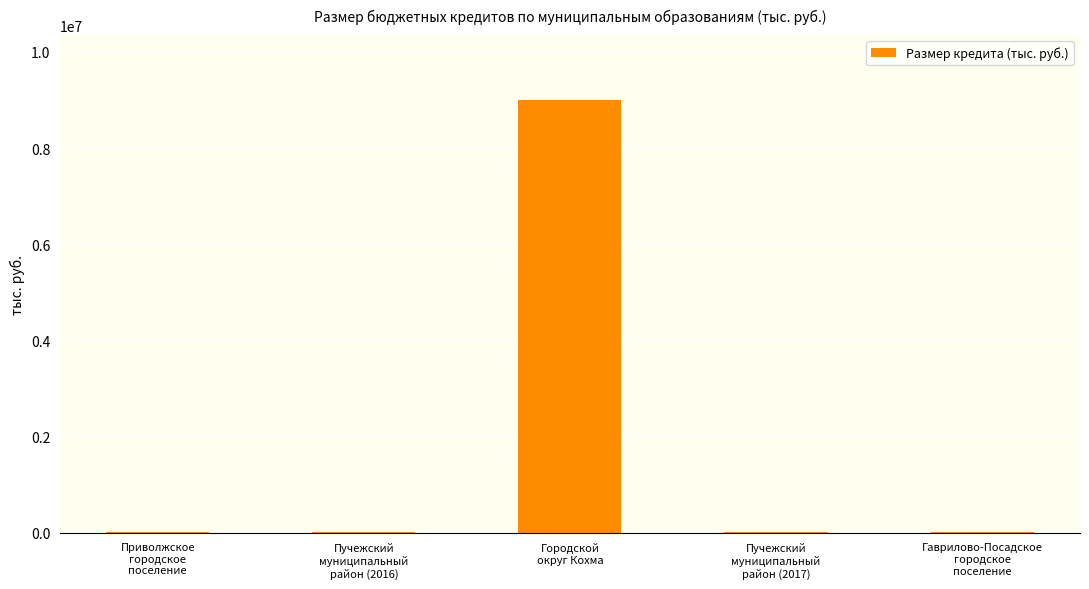

What is the maximum value shown in the chart?

9000000.0